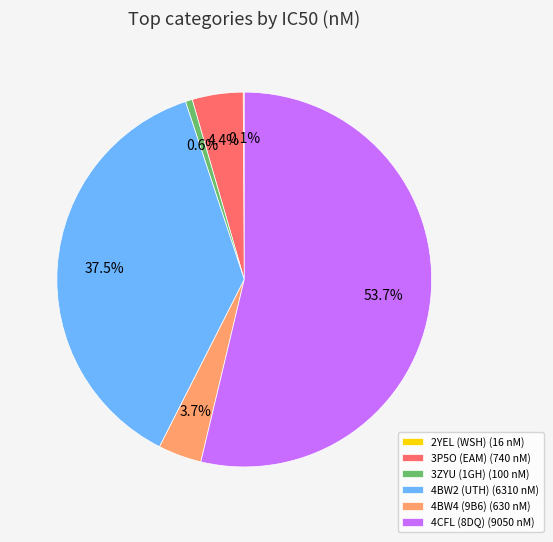

Does any single category account for the majority?

Yes